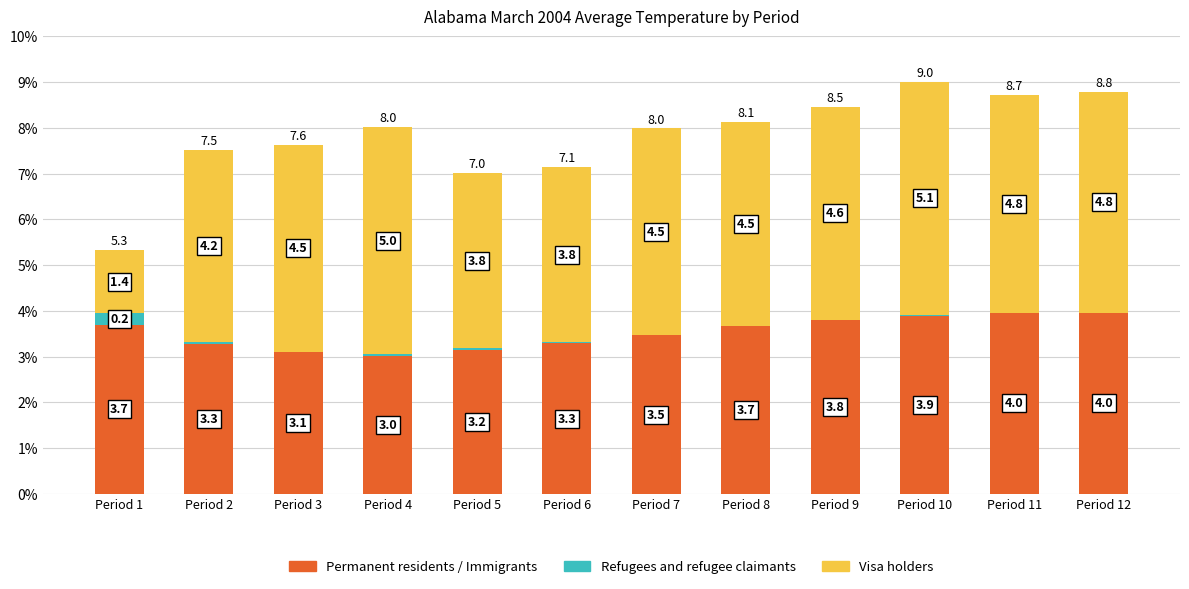

At which category is the sum across all series the highest?

Period 10